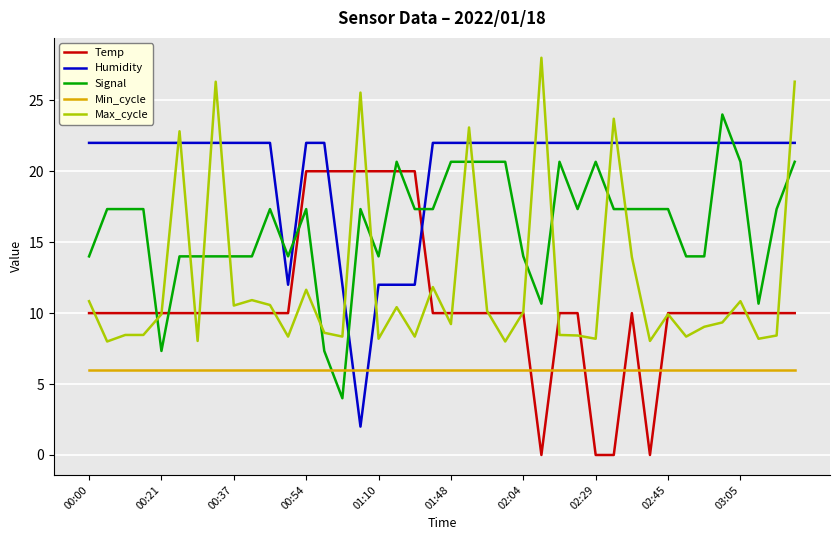

Does the chart have visible grid lines?

Yes